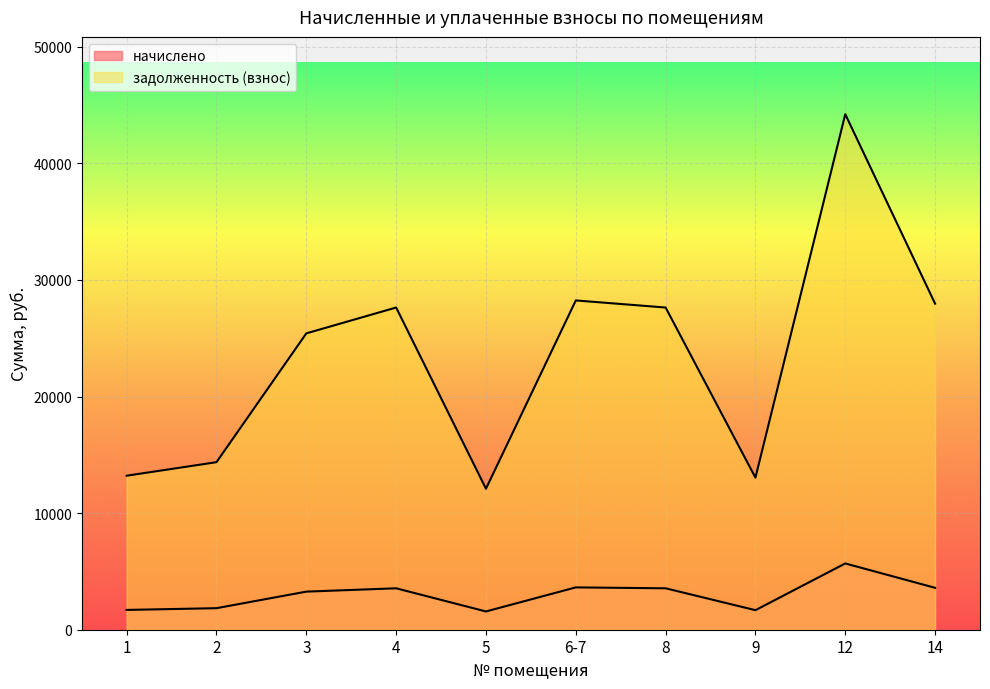

What is the label of the 9th point from the right?

2